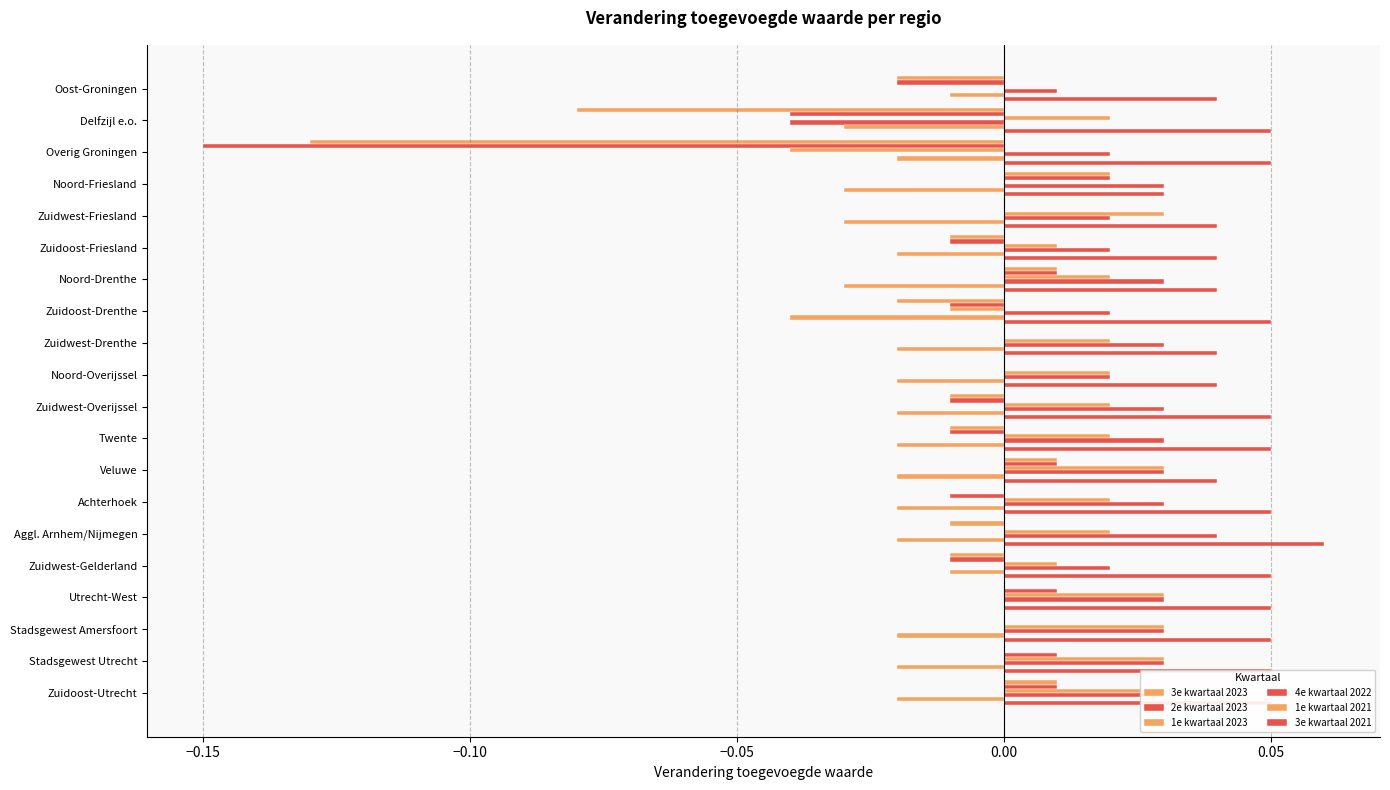

What is the value of the 3e kwartaal 2021 bar at the 17th from the left?

0.1